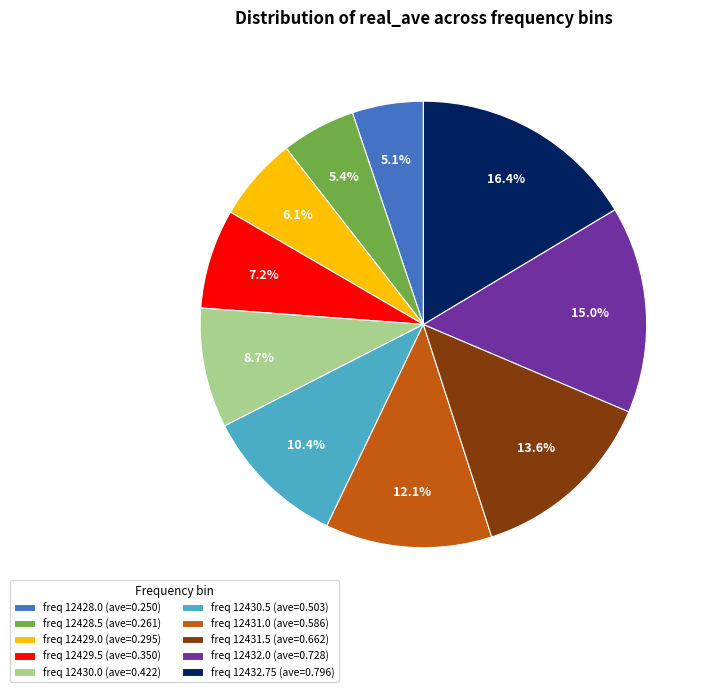

Does freq 12432.75 (ave=0.796) represent more than half of the total?

No